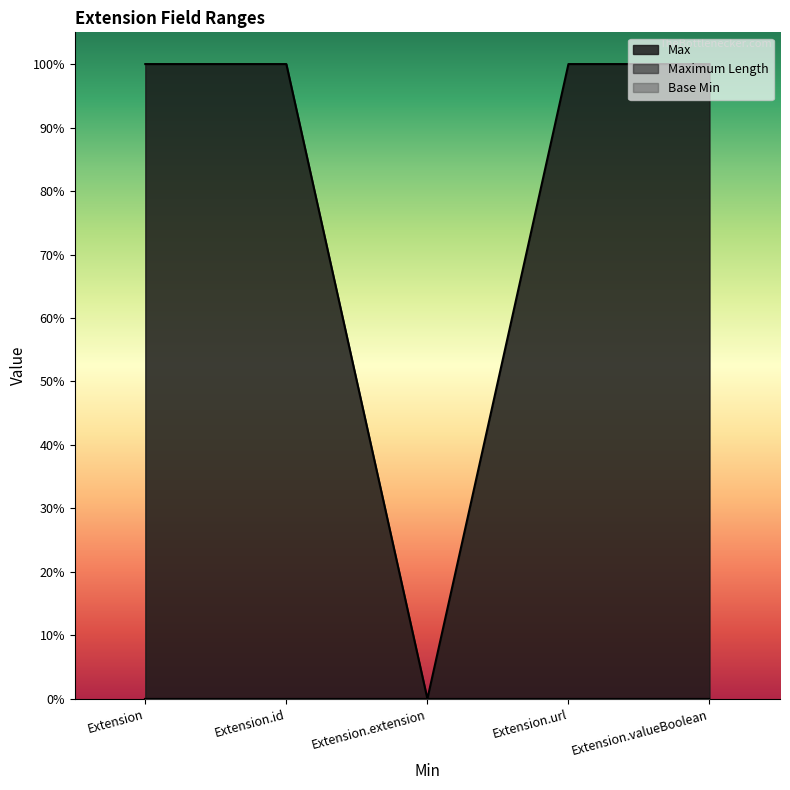

Which series has the widest spread of values?

Max